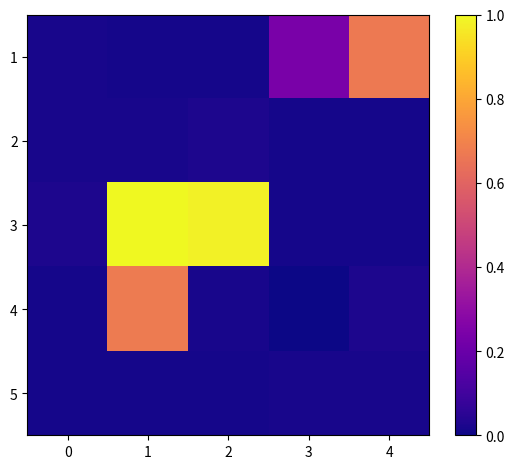

How many categories are shown in the chart?

5